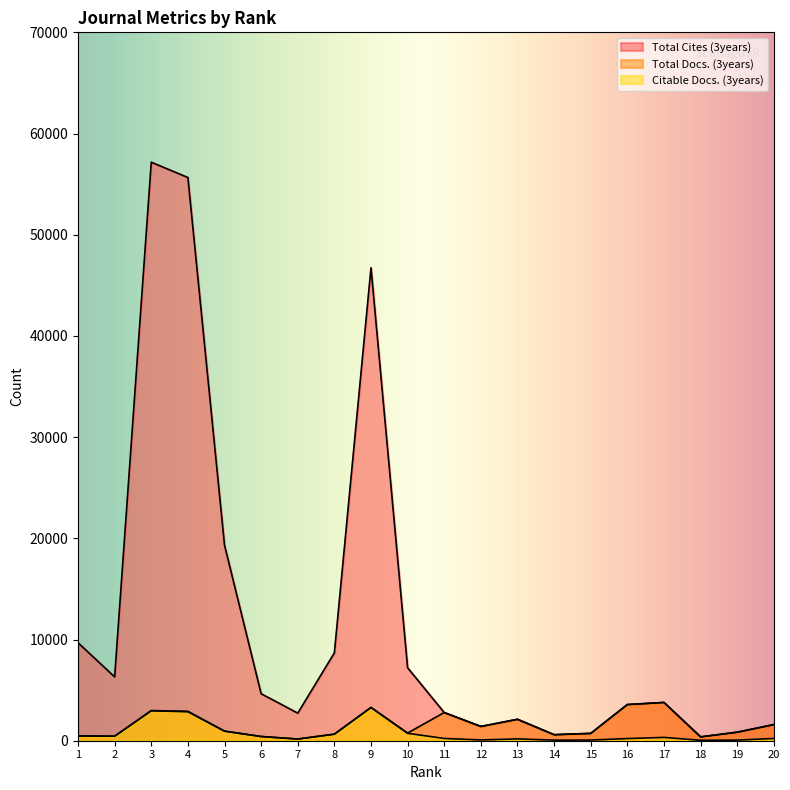

What is the approximate value of Total Docs. (3years) at 18?

381